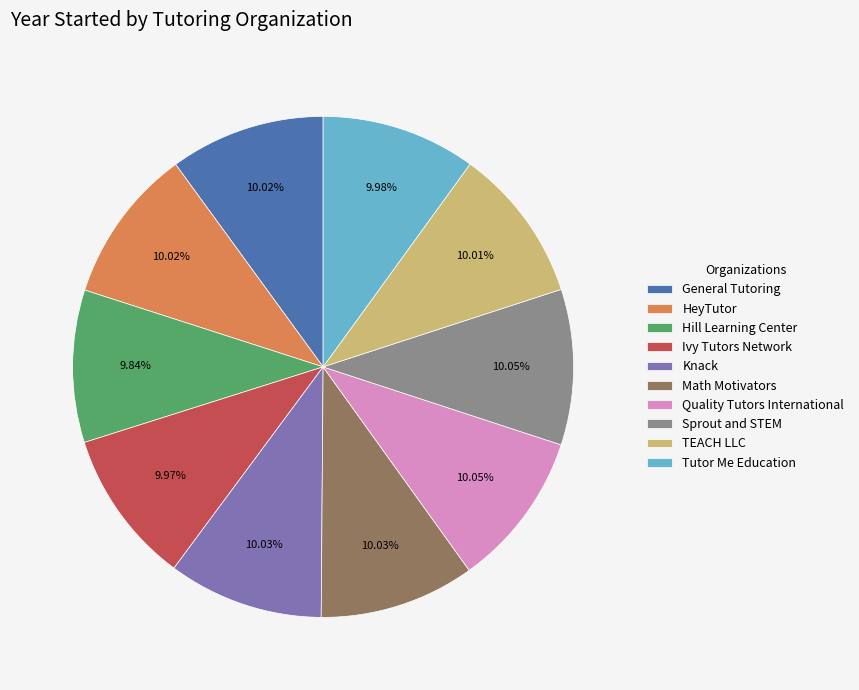

What percentage is NOT represented by TEACH LLC?

90.0%